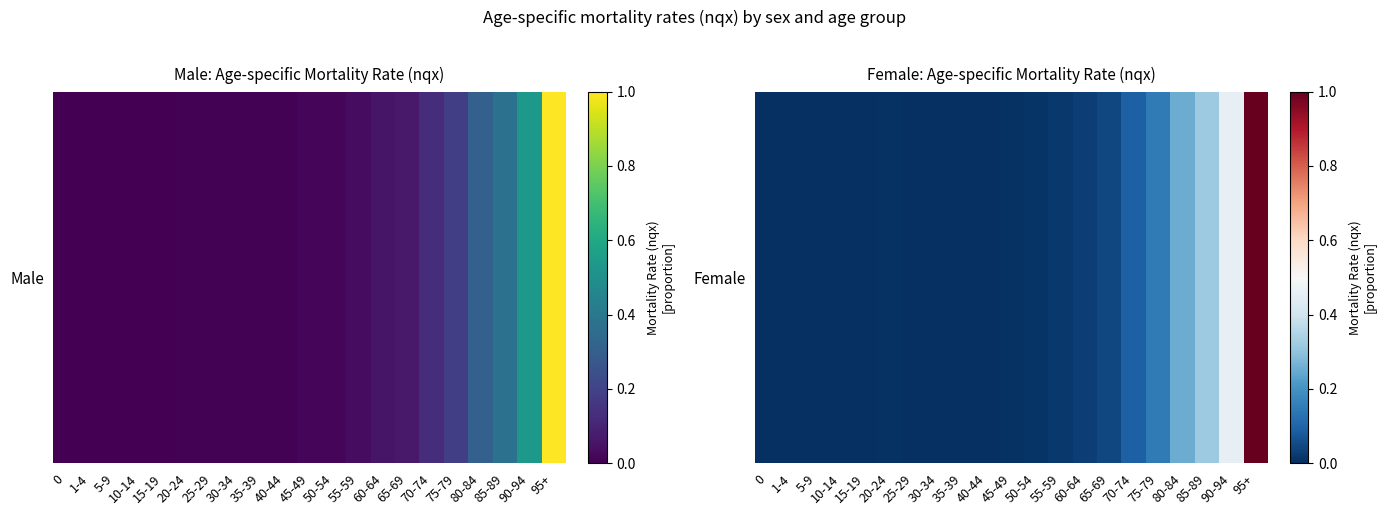

What is the average value?

0.1